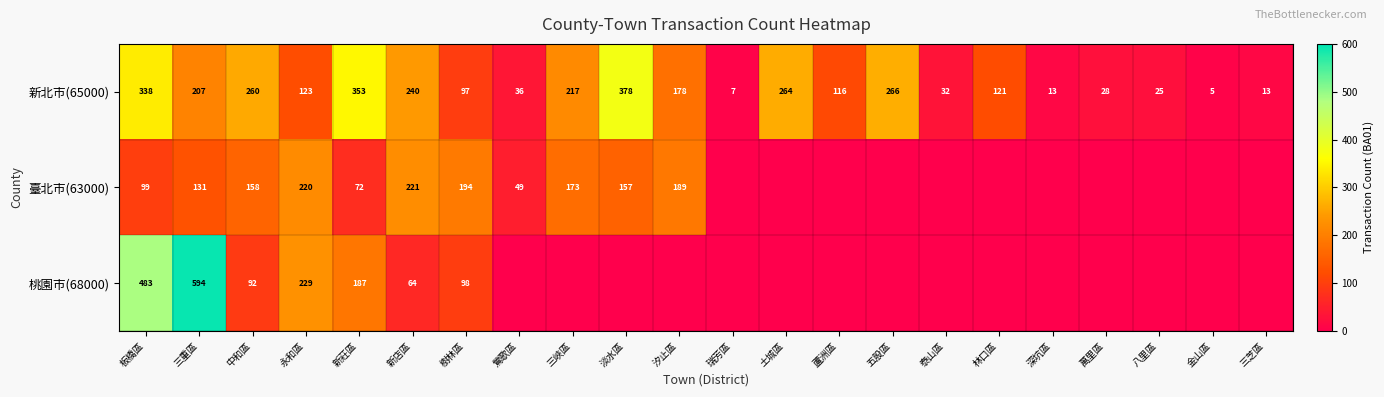

What is the sum of the 新北市(65000) values at 鶯歌區 and 中和區?

296